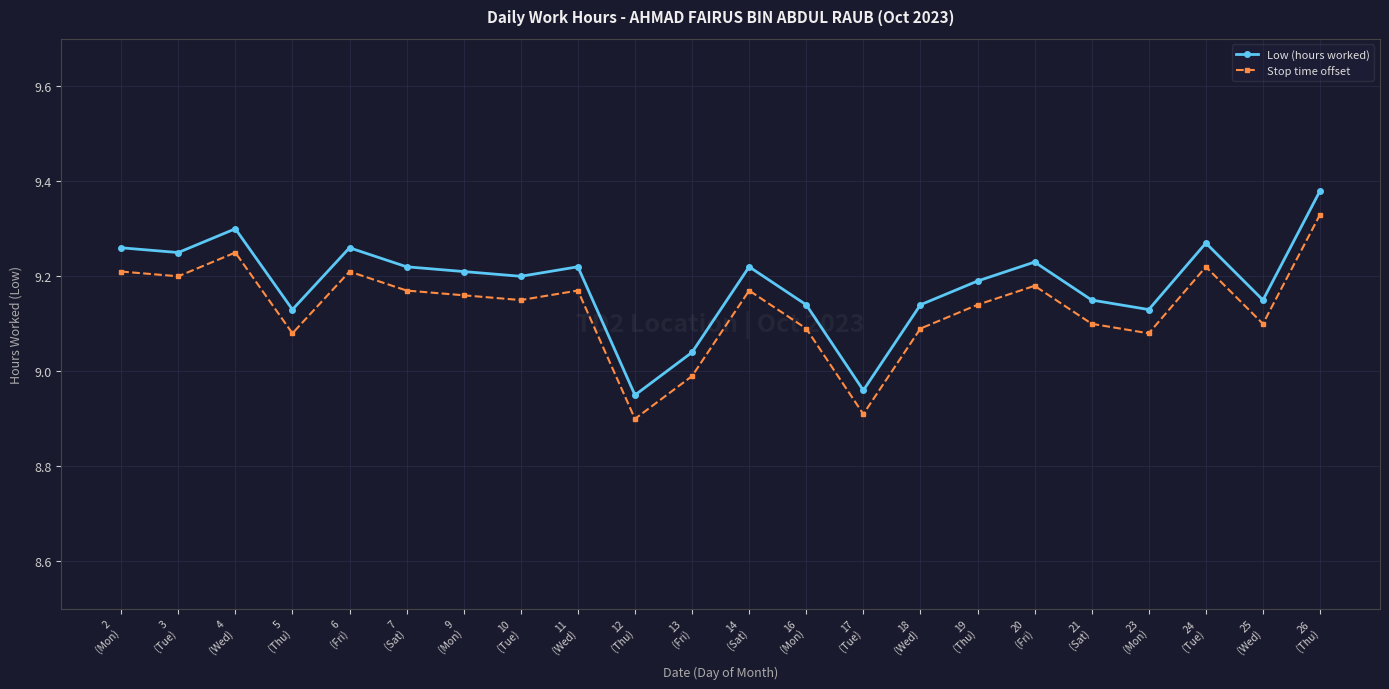

At which category does Low (hours worked) reach its first local peak?

4
(Wed)